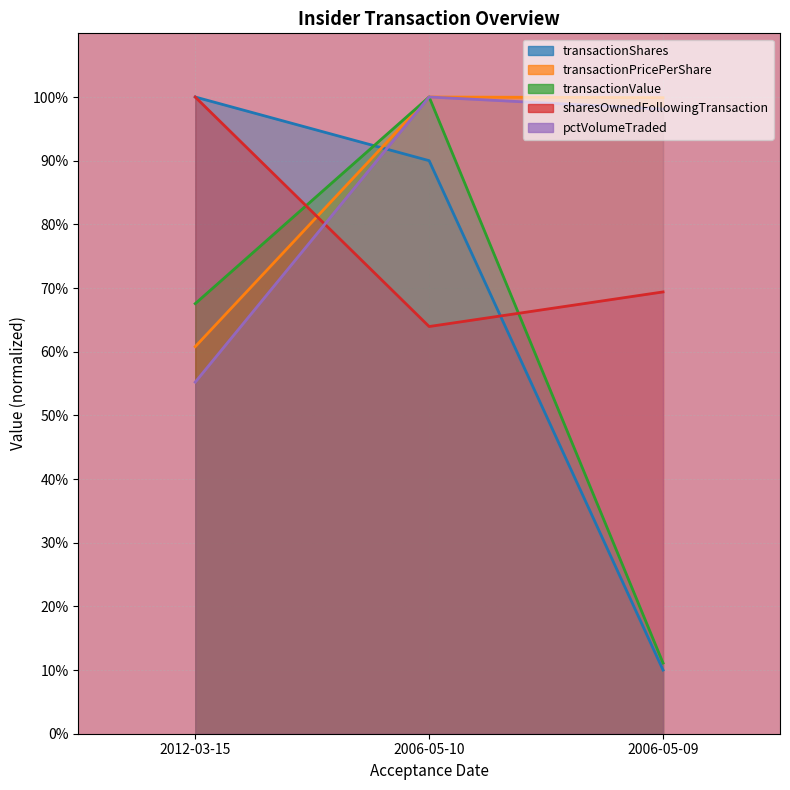

What is the minimum value shown in the chart?

0.1